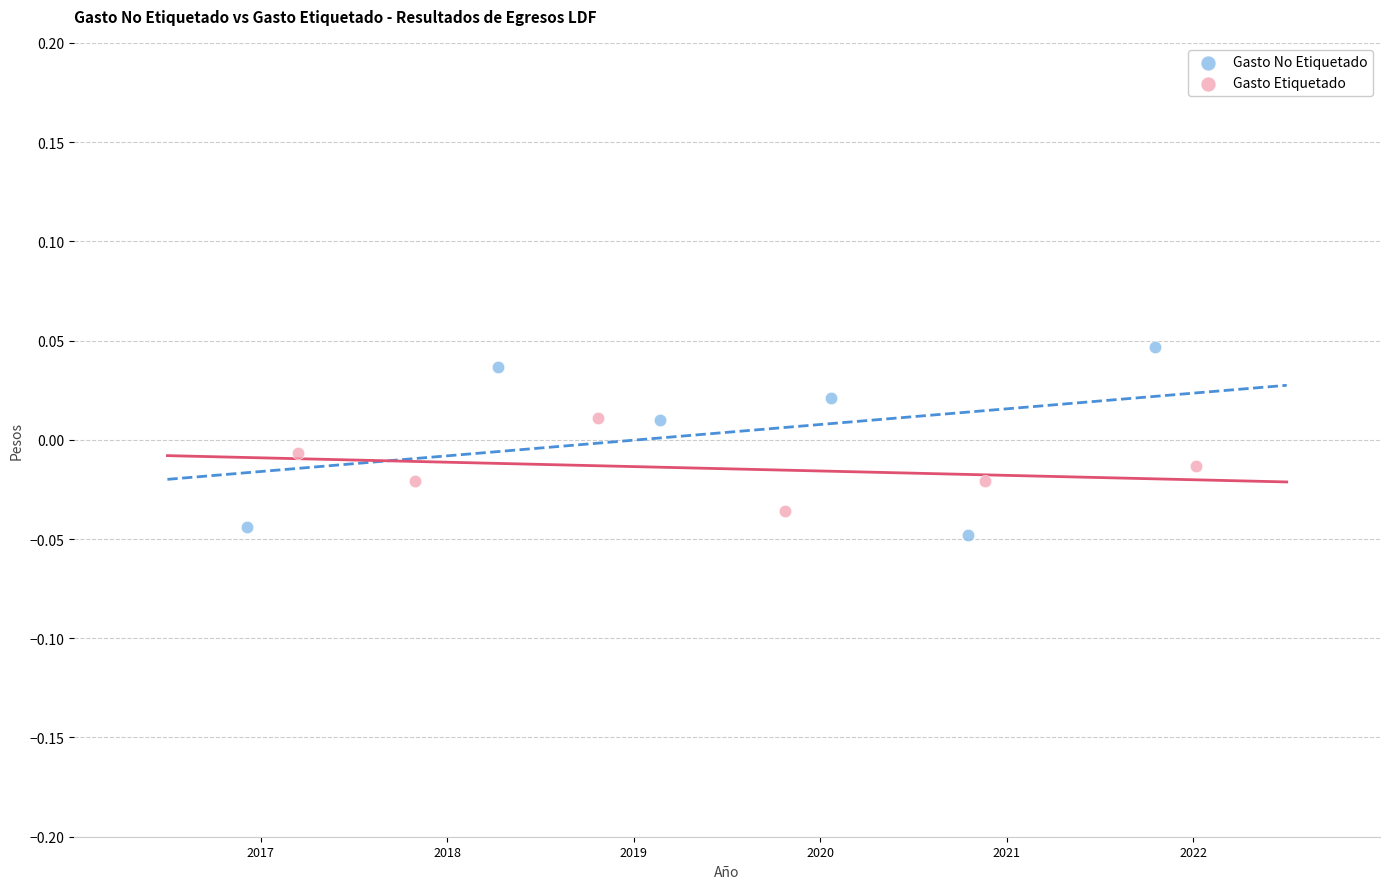

Which series has the largest Y range (max minus min)?

Gasto No Etiquetado